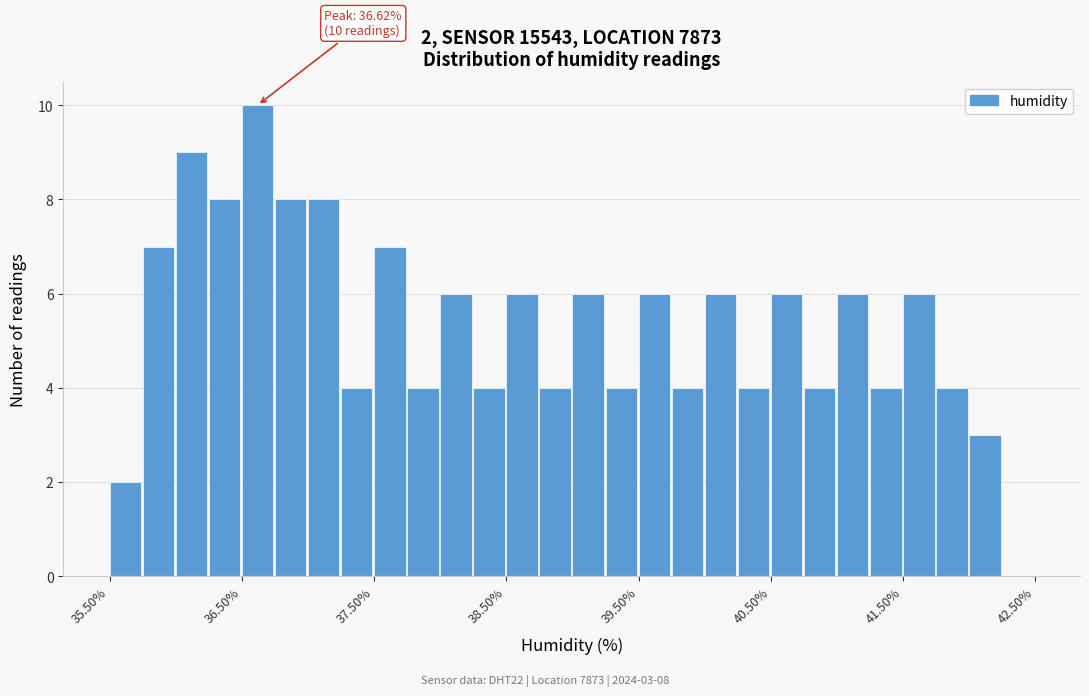

Read against the x-axis, roughly where is the centre of the tallest bar?

36.6